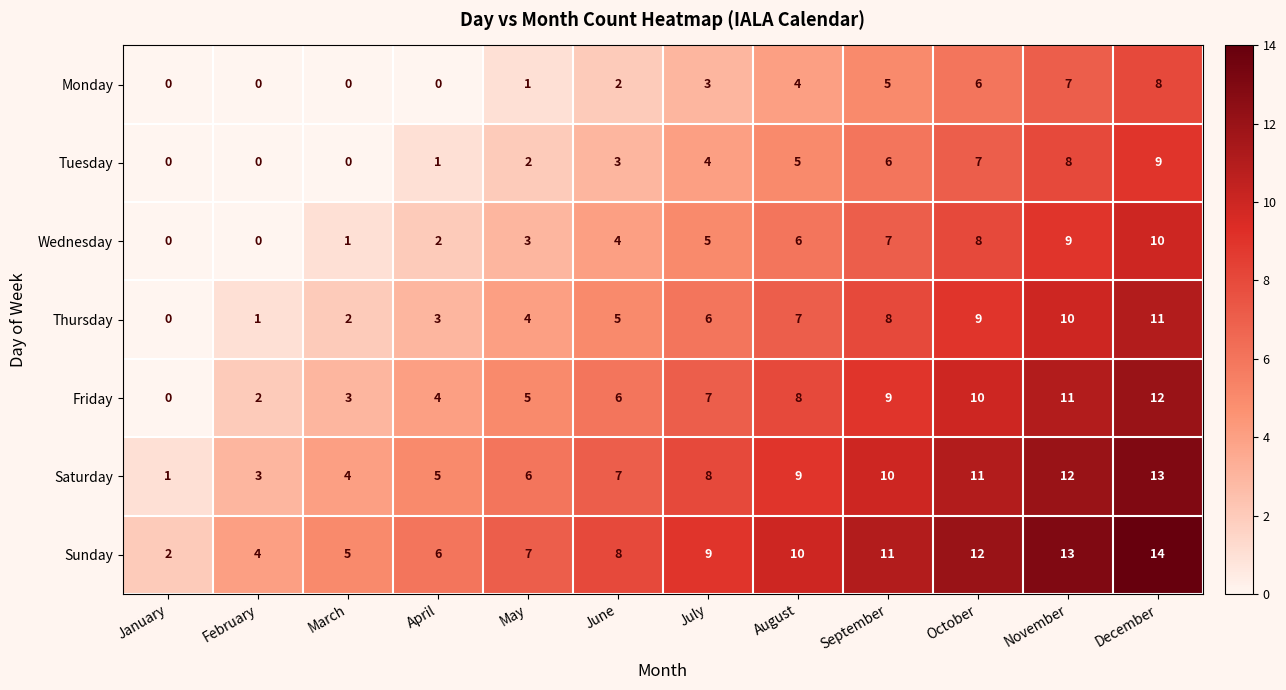

The value of Thursday at November is 10. True or false?

True